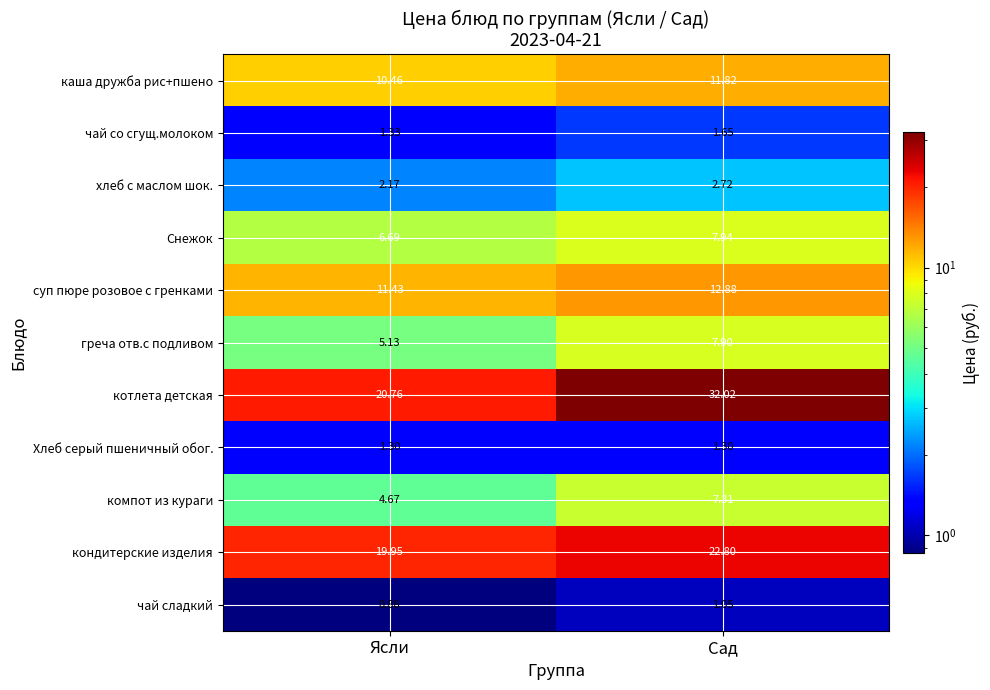

Rank the series at Ясли from lowest to highest value.

чай сладкий, Хлеб серый пшеничный обог., чай со сгущ.молоком, хлеб с маслом шок., компот из кураги, греча отв.с подливом, Снежок, каша дружба рис+пшено, суп пюре розовое с гренками, кондитерские изделия, котлета детская